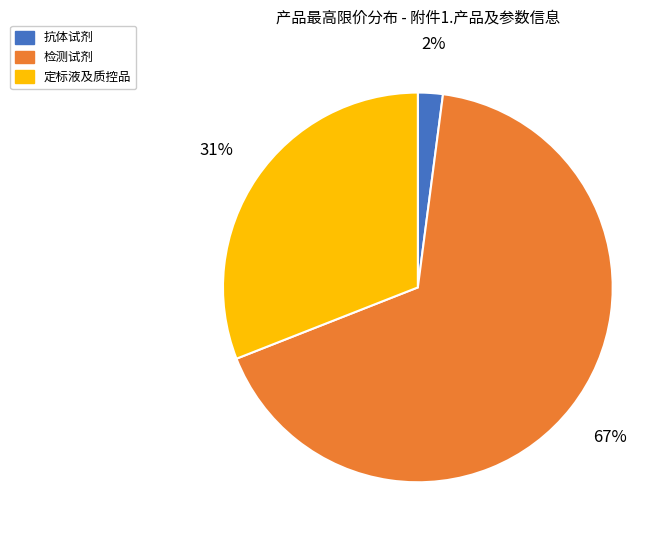

Is it true that 检测试剂 is 67% of the pie?

True